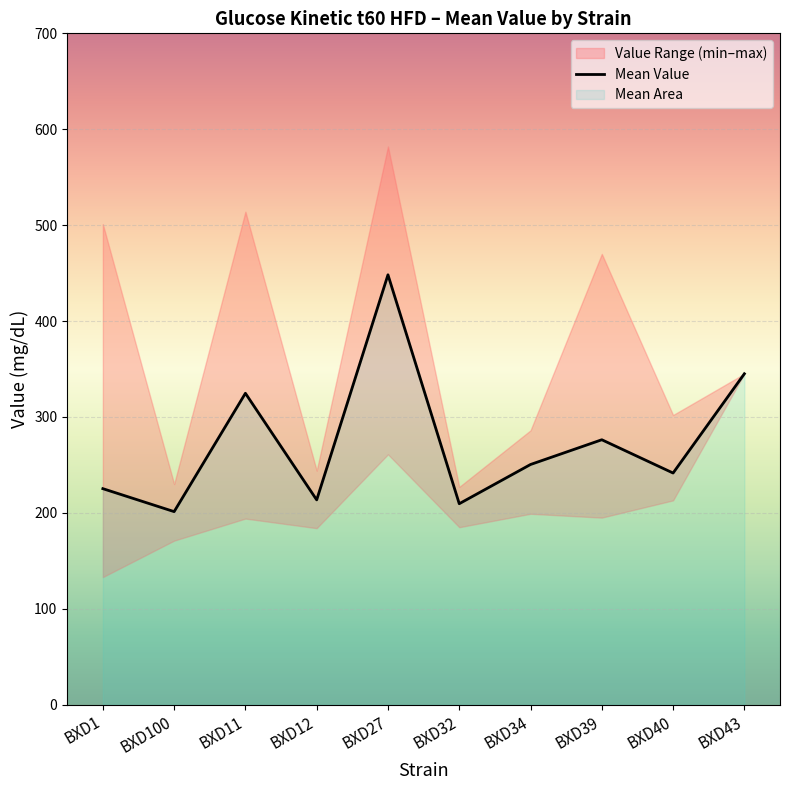

True or false: Mean Value has a value of 276.2 at BXD39.

True